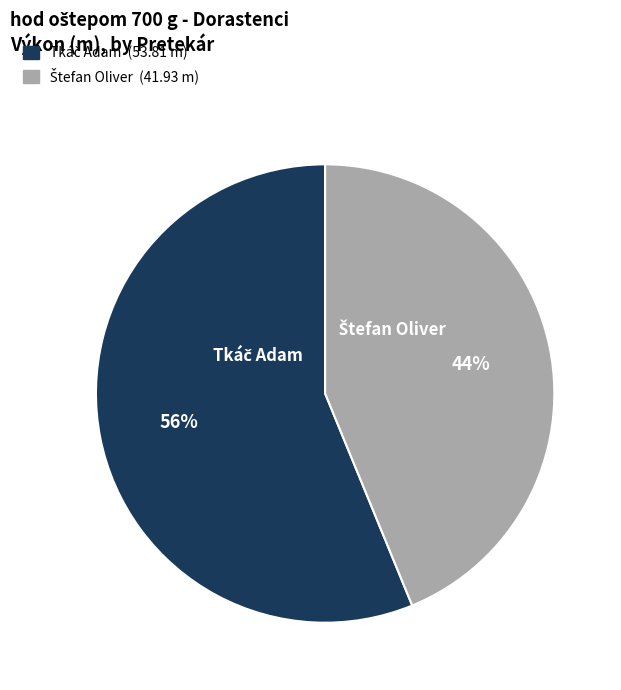

Does any single category account for the majority?

Yes